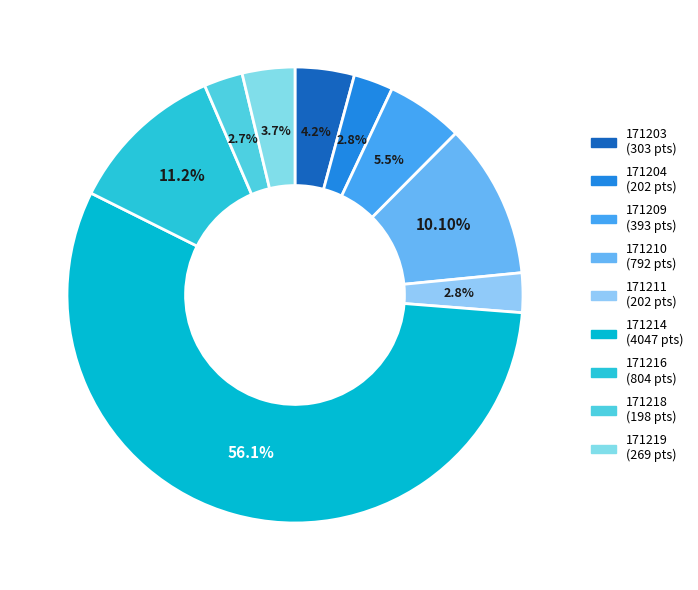

Which has a higher value, 171209 or 171204?

171209